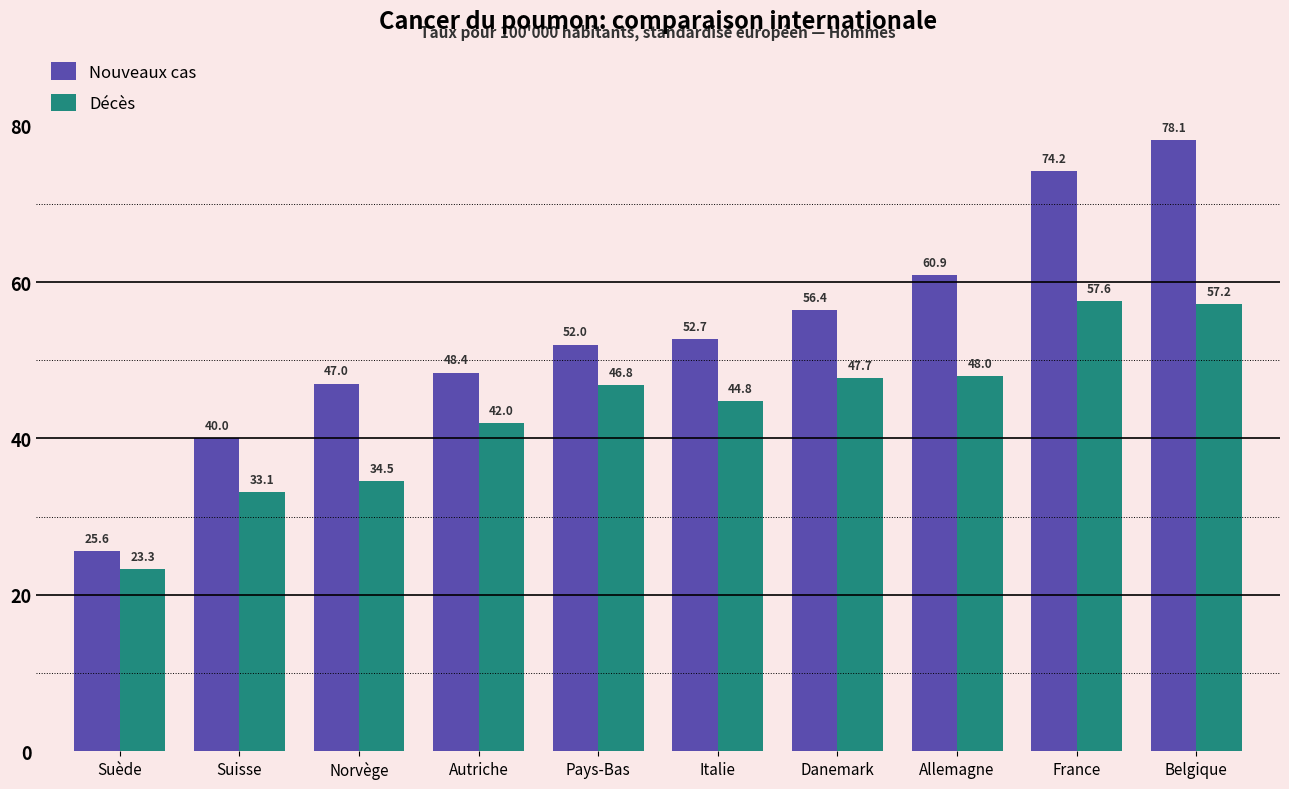

Count the number of data series in this chart.

2